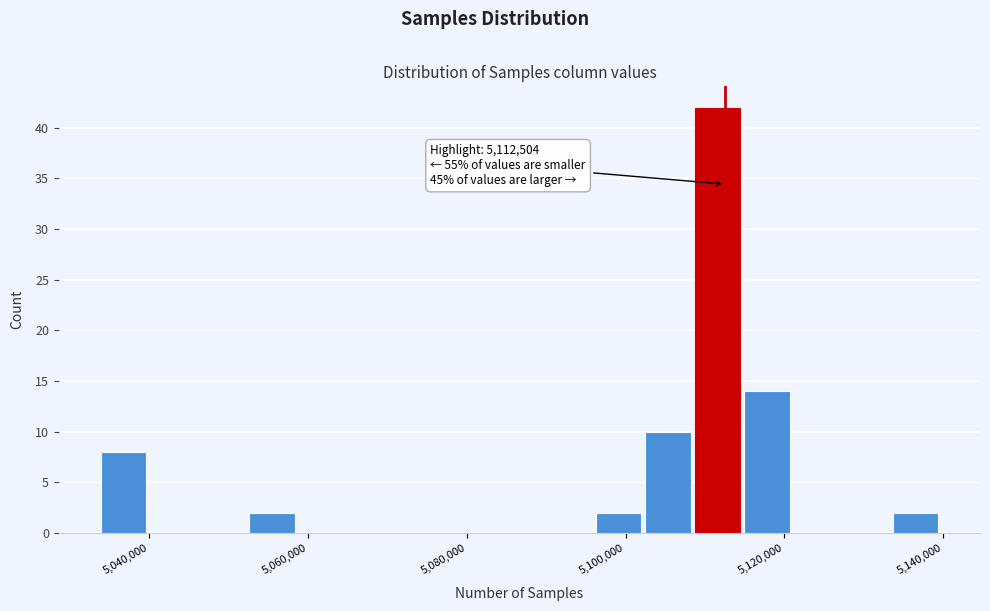

Read against the x-axis, roughly where is the centre of the tallest bar?

5112000